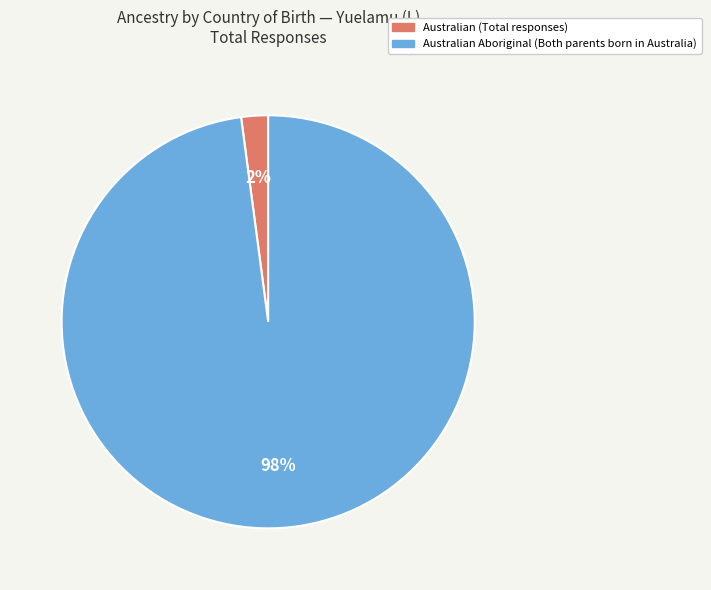

Does any single category account for the majority?

Yes